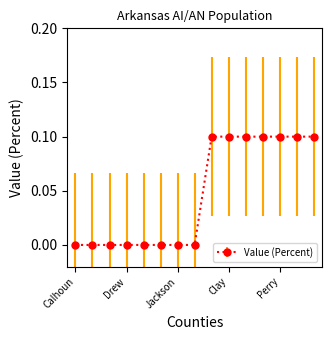

What is the value of the 10th point from the left?

0.1